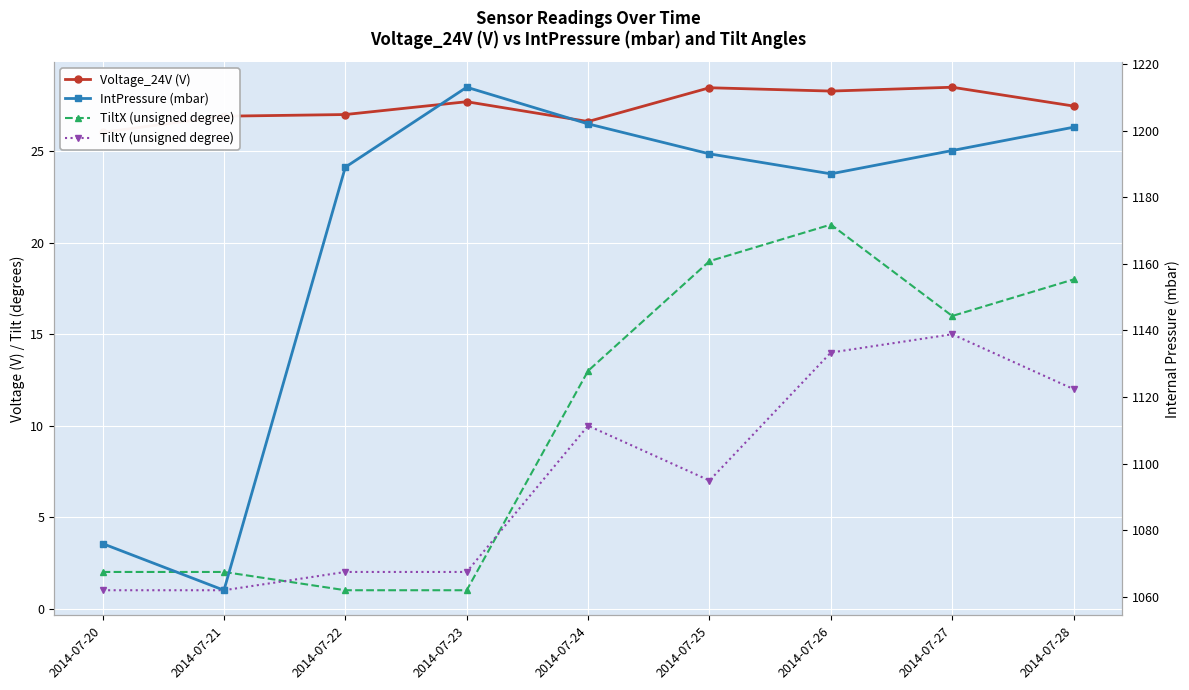

True or false: Voltage_24V (V) and TiltY (unsigned degree) intersect in this chart.

False